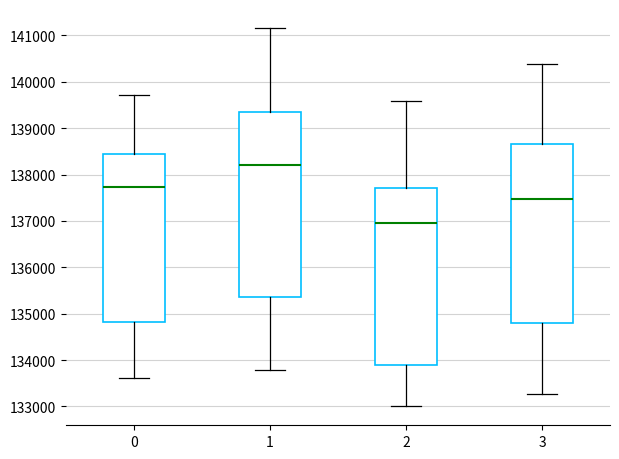

Reading left to right, transcribe this box plot: for each box, give where its median line is, the range the box spans, and where its two whiskers end, as read against the y-axis. The values are not printed on the chart, so give them approximately, as read against the axis.

0: median 137700, box 134800 to 138500, whiskers 133600 to 139700
1: median 138200, box 135400 to 139300, whiskers 133800 to 141200
2: median 136900, box 133900 to 137700, whiskers 133000 to 139600
3: median 137500, box 134800 to 138700, whiskers 133300 to 140400